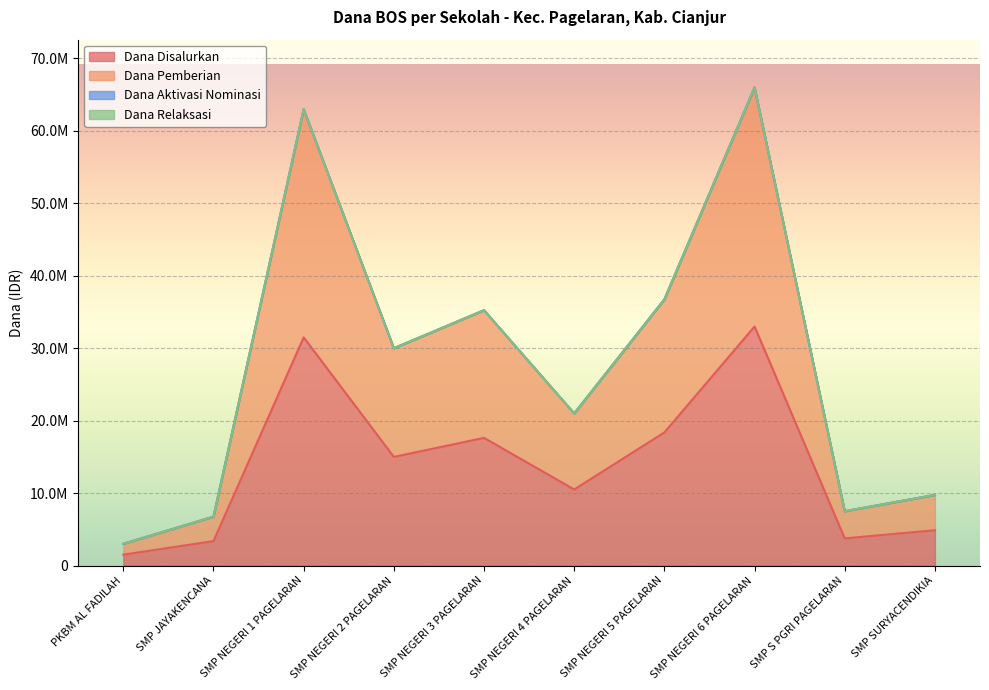

What is the minimum value shown in the chart?

1500000